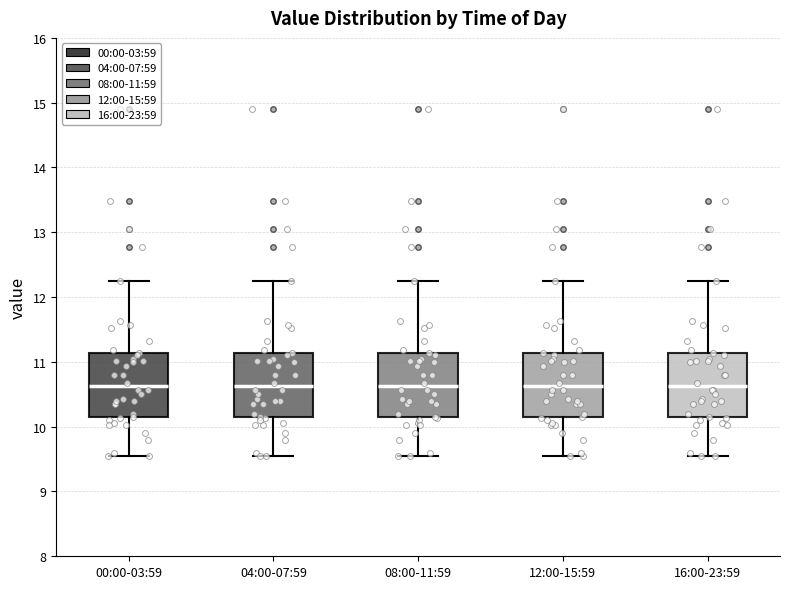

Reading left to right, read every box against the y-axis: the position of its median line, the range the box covers, and the ends of its whiskers. The values are not printed on the chart, so give them approximately, as read against the axis.

00:00-03:59: median 10.6, box 10.1 to 11.1, whiskers 9.6 to 12.3
04:00-07:59: median 10.6, box 10.1 to 11.1, whiskers 9.6 to 12.3
08:00-11:59: median 10.6, box 10.1 to 11.1, whiskers 9.6 to 12.3
12:00-15:59: median 10.6, box 10.1 to 11.1, whiskers 9.6 to 12.3
16:00-23:59: median 10.6, box 10.1 to 11.1, whiskers 9.6 to 12.3